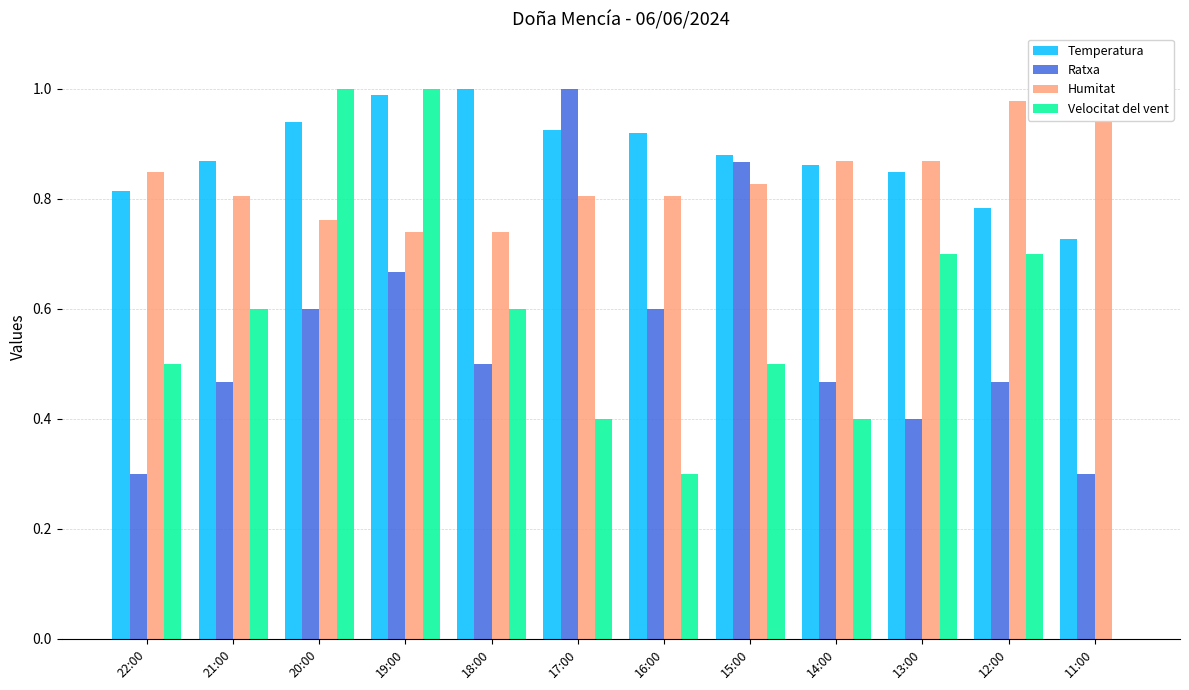

At which category does the chart reach its peak across all series?

18:00